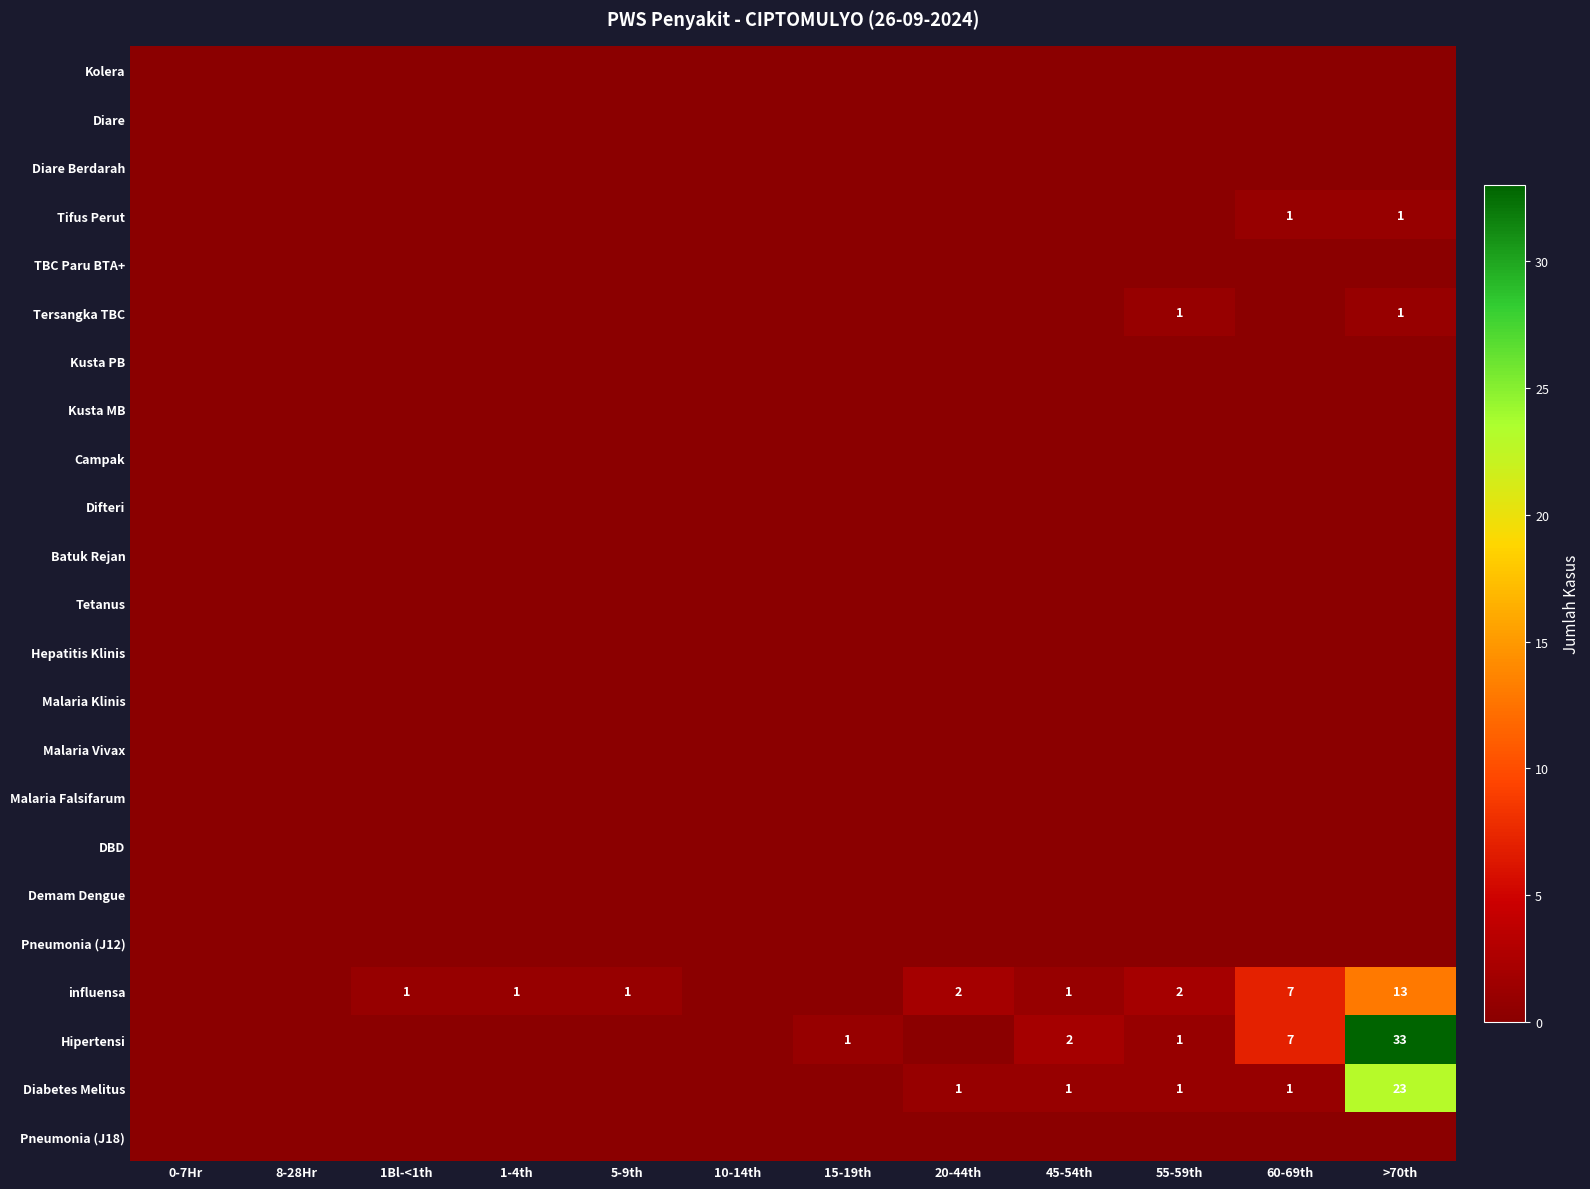

What is the sum of the Hipertensi values at 15-19th and 8-28Hr?

1